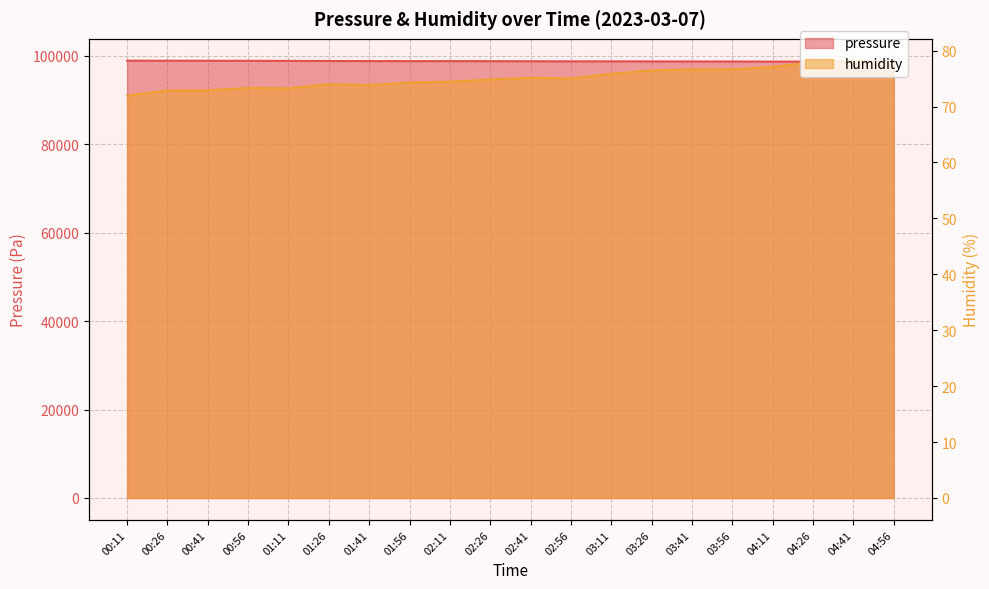

True or false: pressure has more than 1 points higher than both neighbors.

False